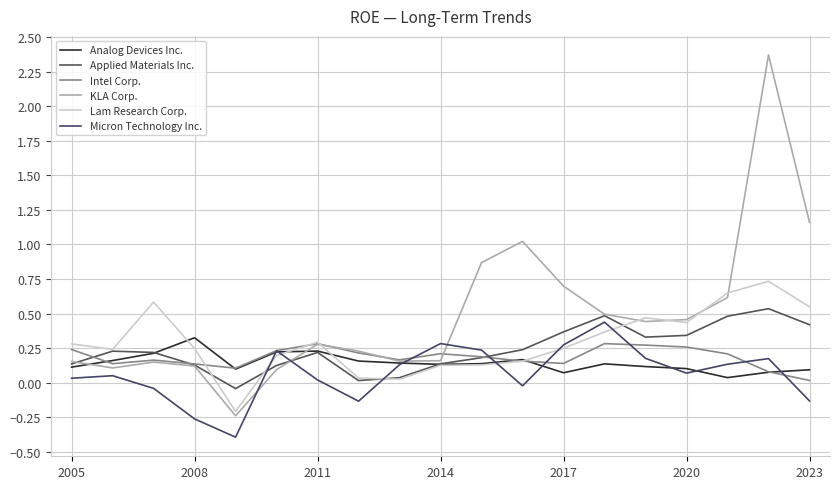

How many lines are shown in the chart?

6